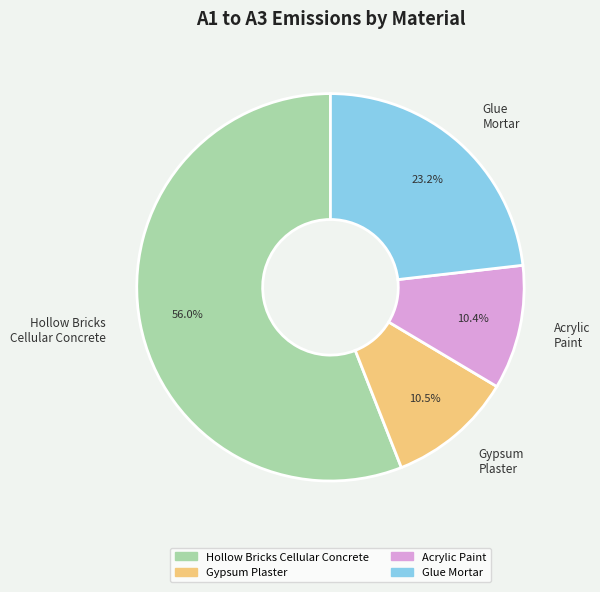

Is there a majority slice in this chart?

Yes